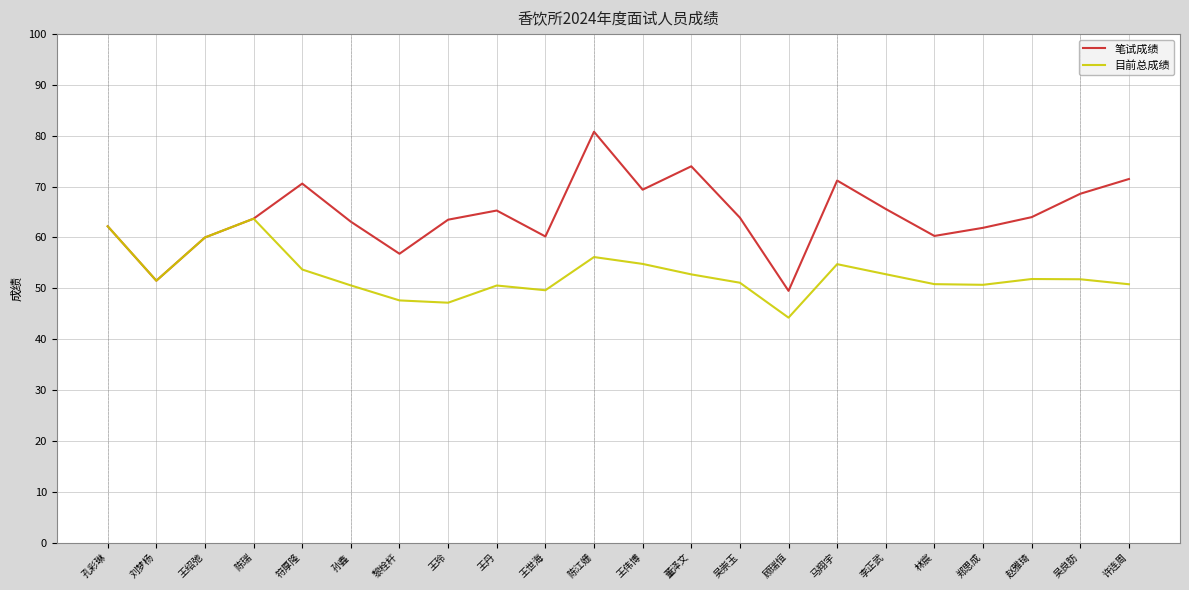

The 笔试成绩 series shows 33.5 at 董泽文. True or false?

False